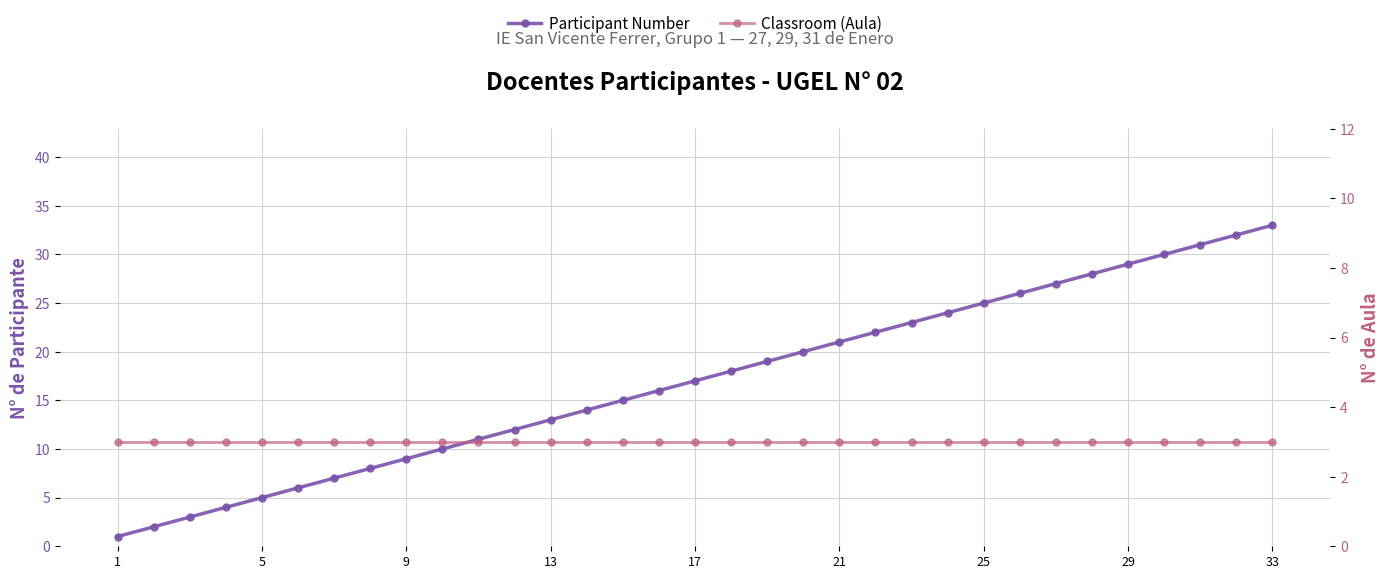

Is the value of Classroom (Aula) at 9 greater than the value of Participant Number at 25?

No